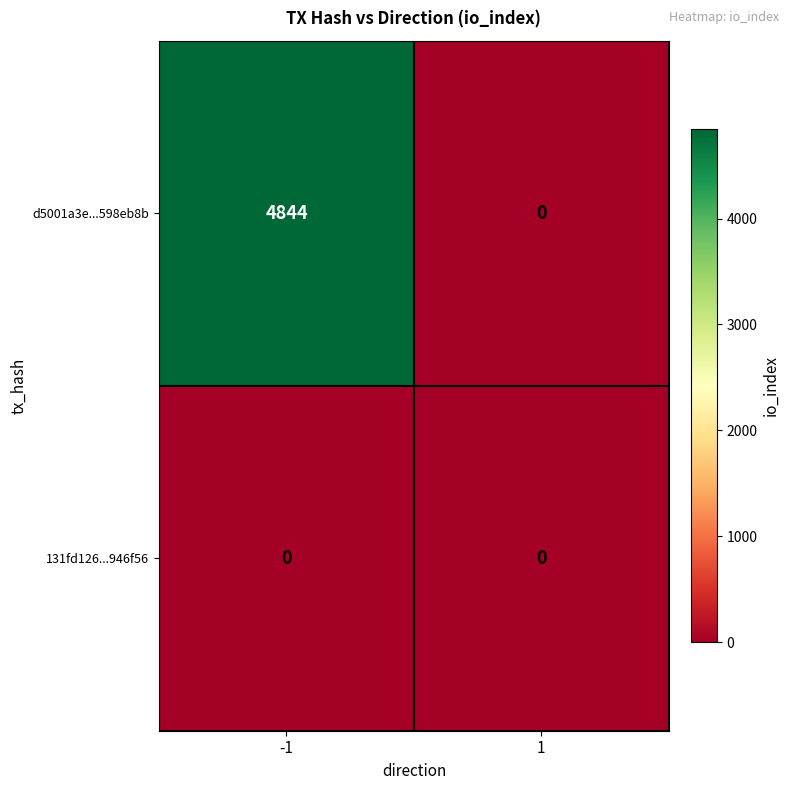

Which series has the largest range (max minus min)?

d5001a3e...598eb8b